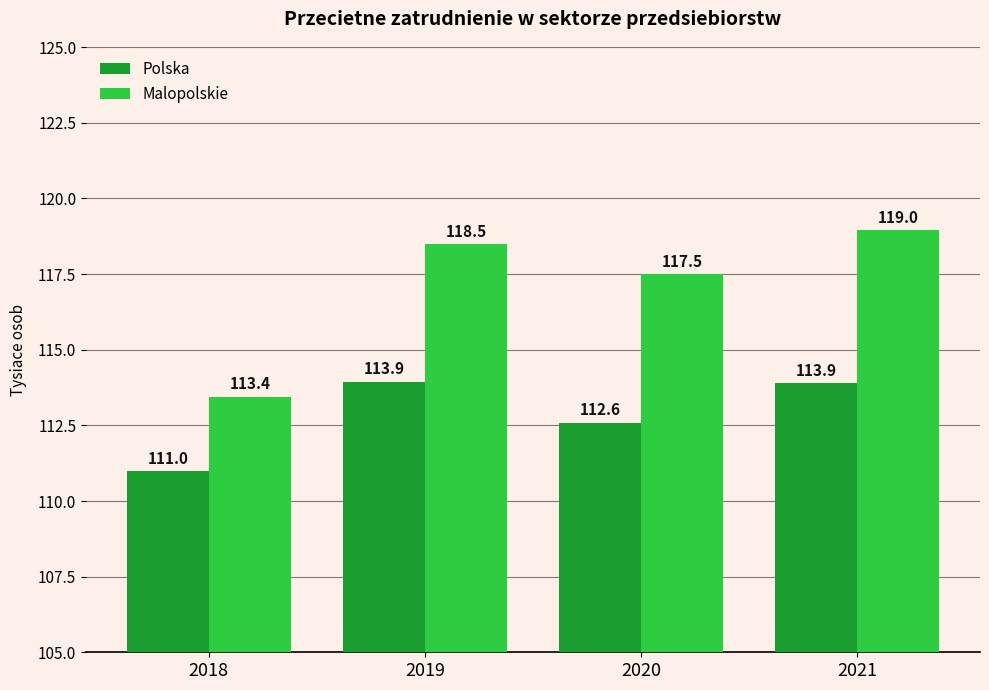

Is it true that Malopolskie equals 176.3 at 2021?

False